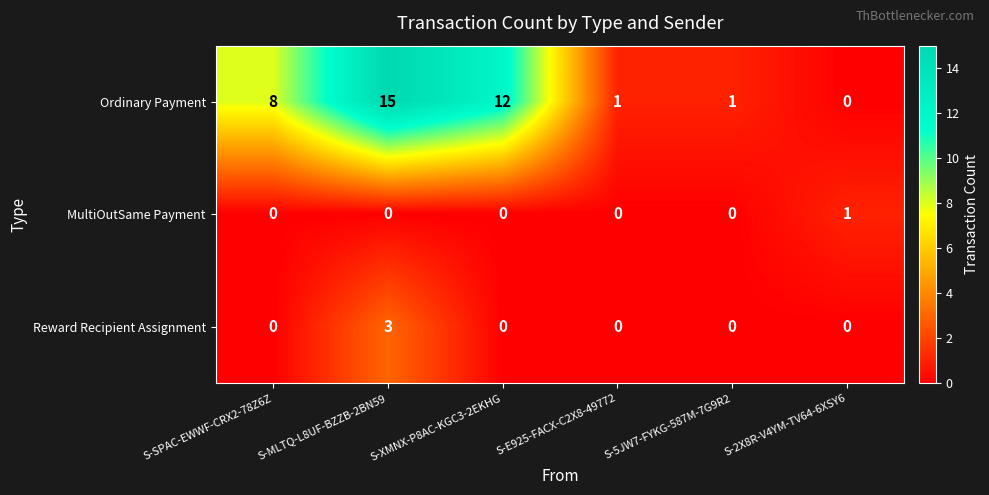

What is the total value across all series at S-E925-FACX-C2X8-49772?

1